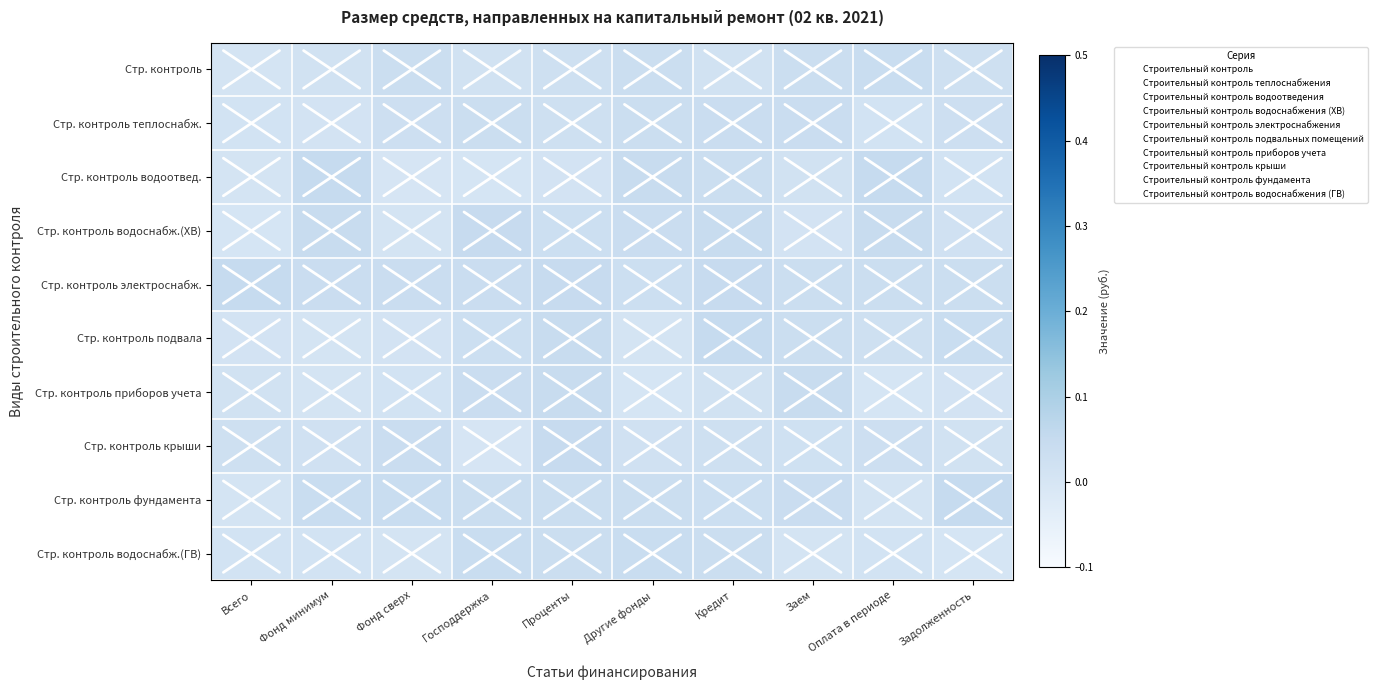

Which has a higher value, Оплата в периоде or Заем?

Оплата в периоде